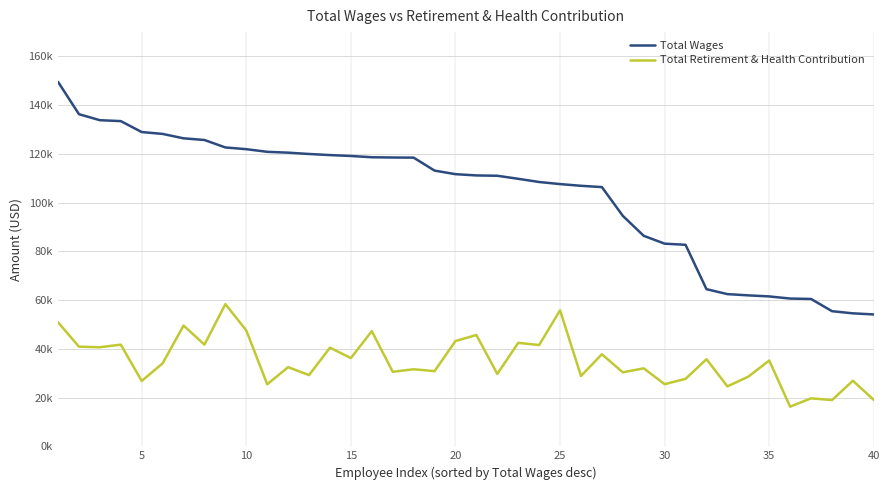

Does the chart have visible grid lines?

Yes